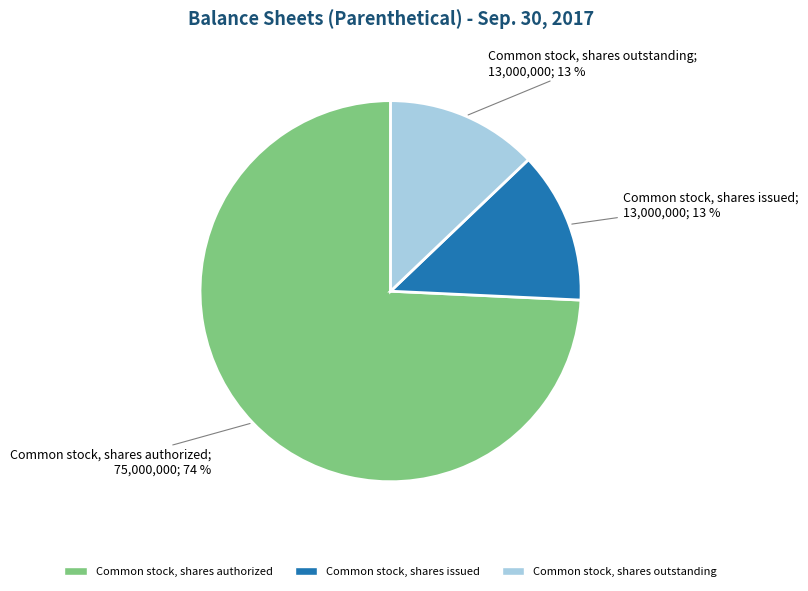

Does any single category account for the majority?

Yes